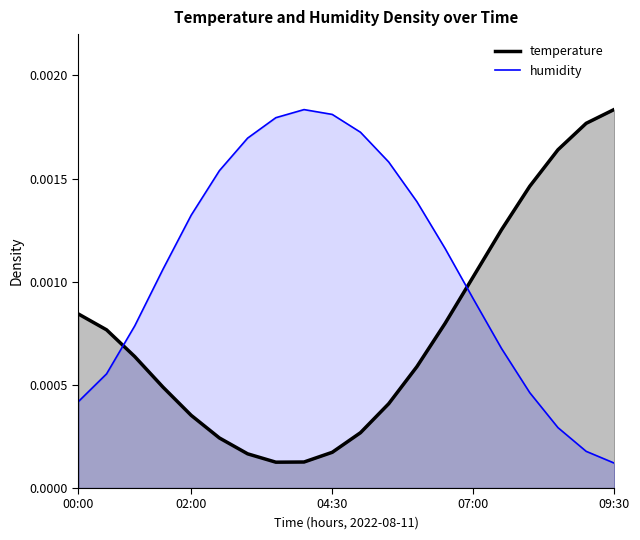

Between 04:00 and 06:30, which series saw the biggest shift?

humidity